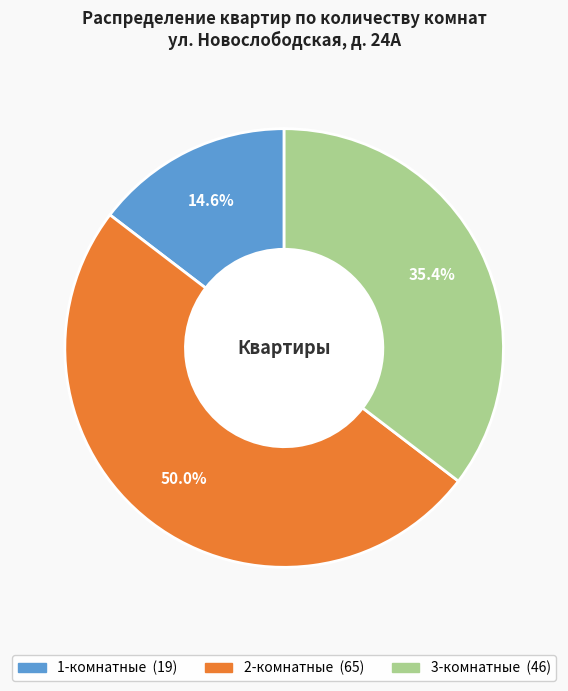

Count the number of slices in the pie.

3